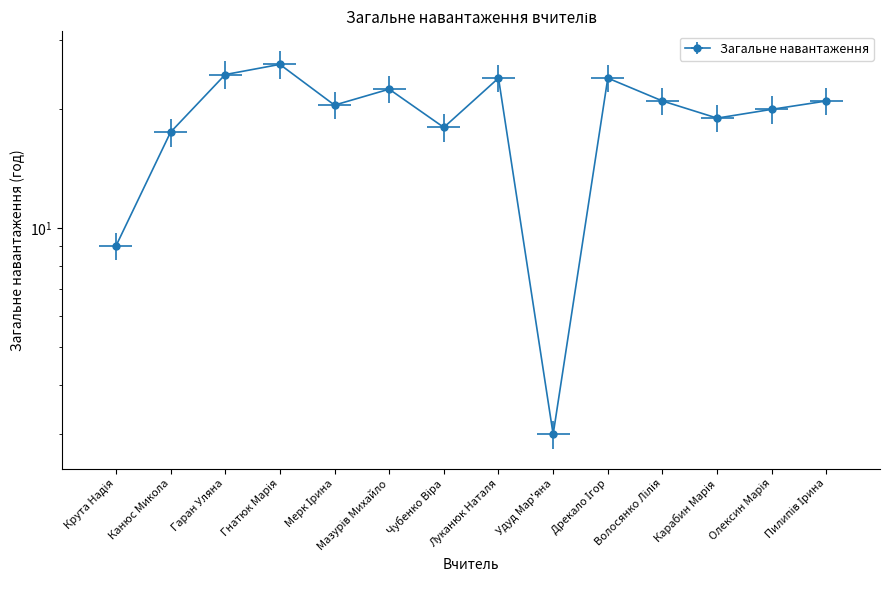

What is the average value?

19.3